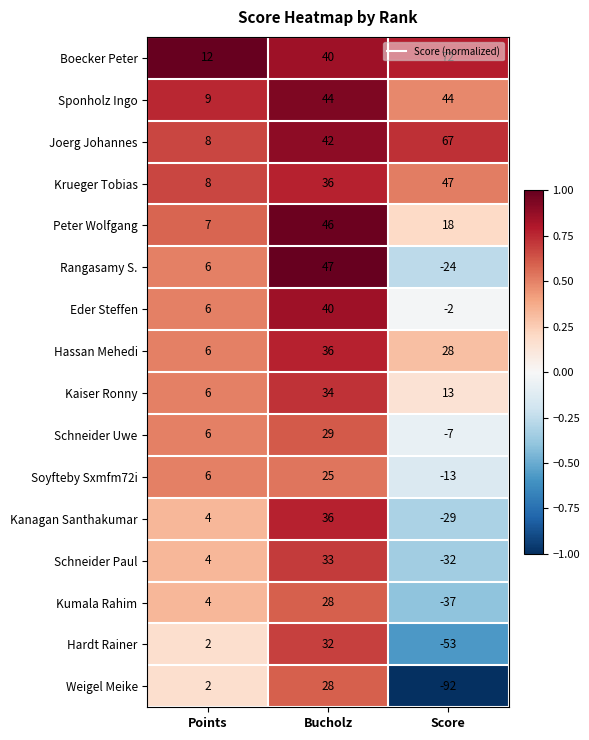

Rank the categories by Kaiser Ronny value from highest to lowest.

Bucholz, Score, Points